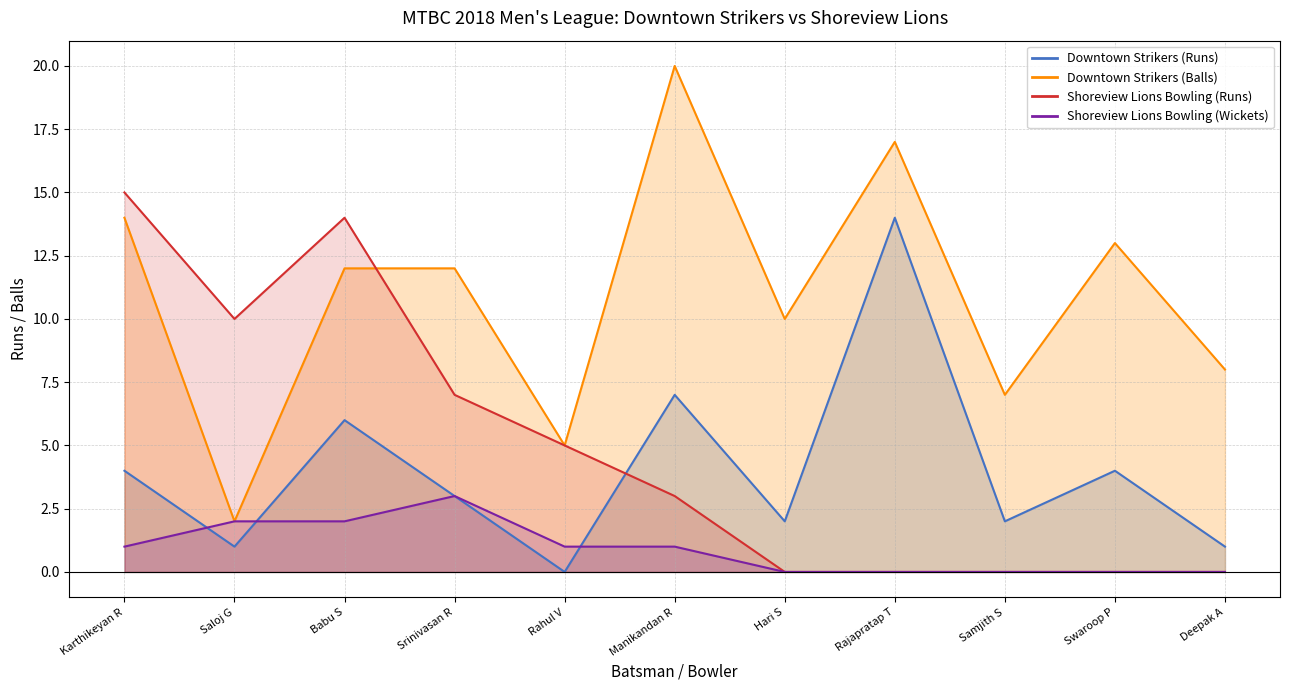

Where is the first local maximum for Downtown Strikers (Runs)?

Babu S